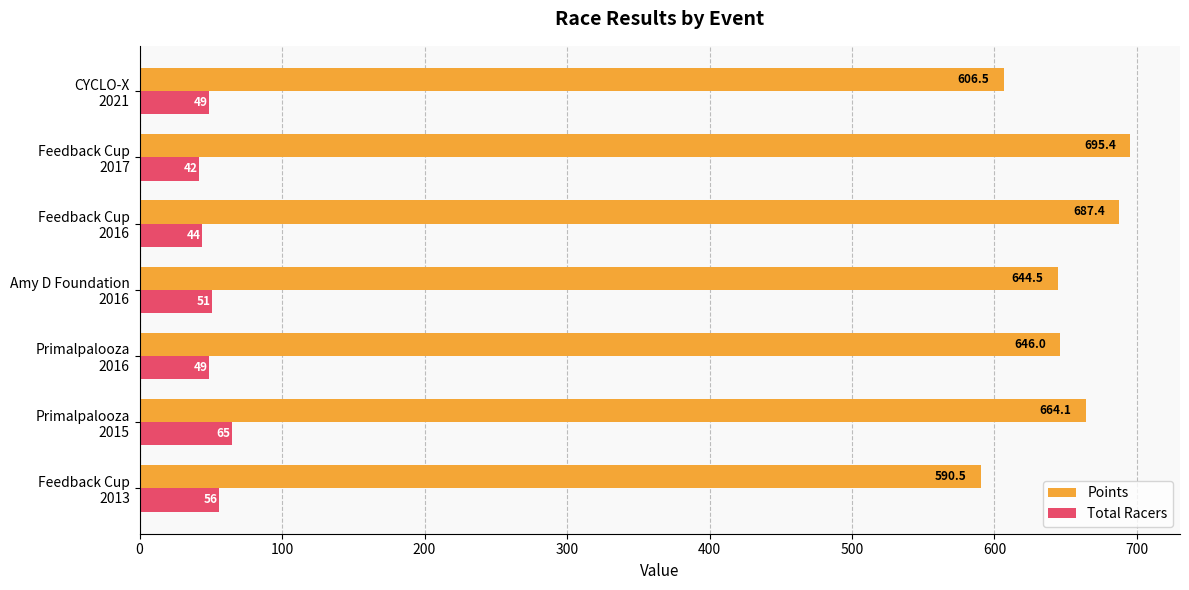

What is the average value of the Total Racers series?

50.9